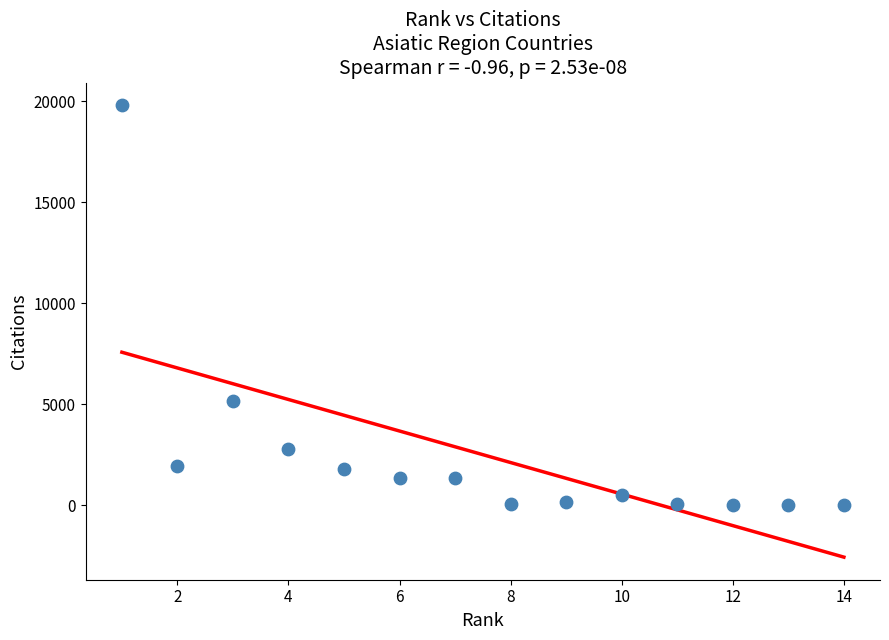

What Y value in the scatter plot is closest to 9898?

5175